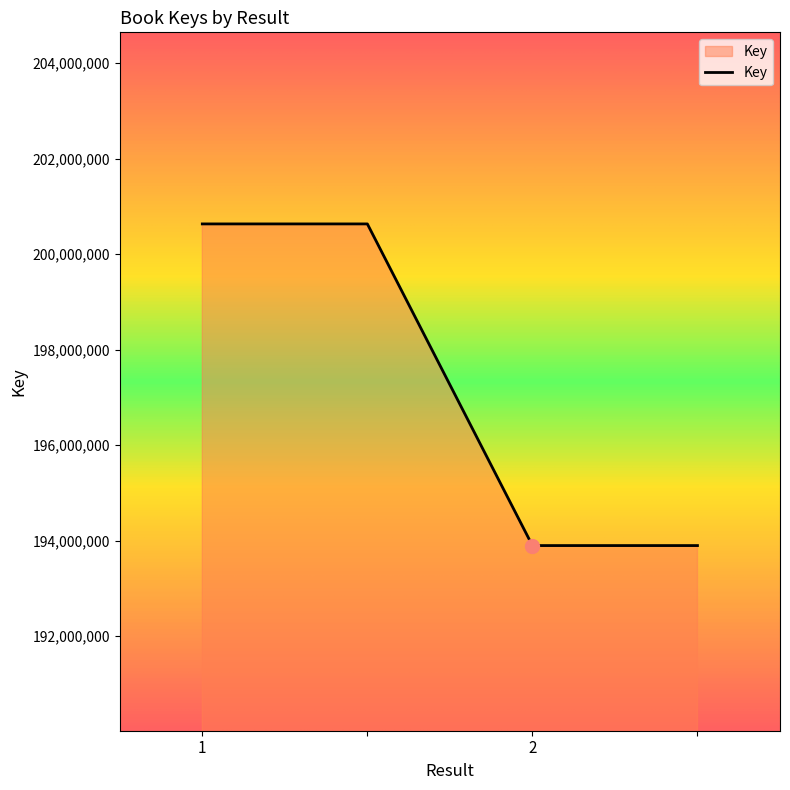

What is the difference between the maximum and minimum values?

6736653